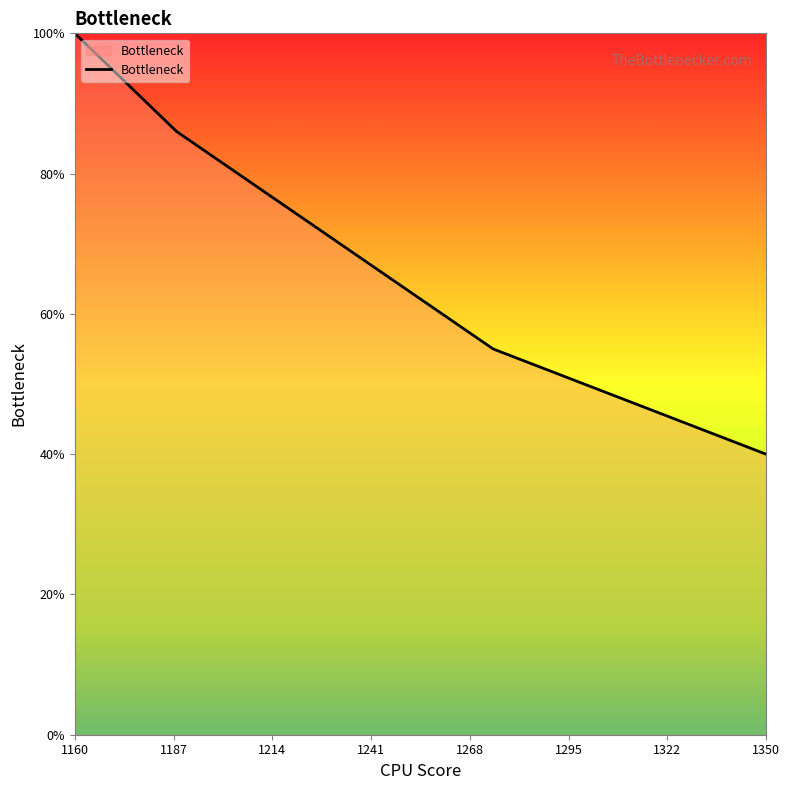

What is the difference between the maximum and minimum values?

60